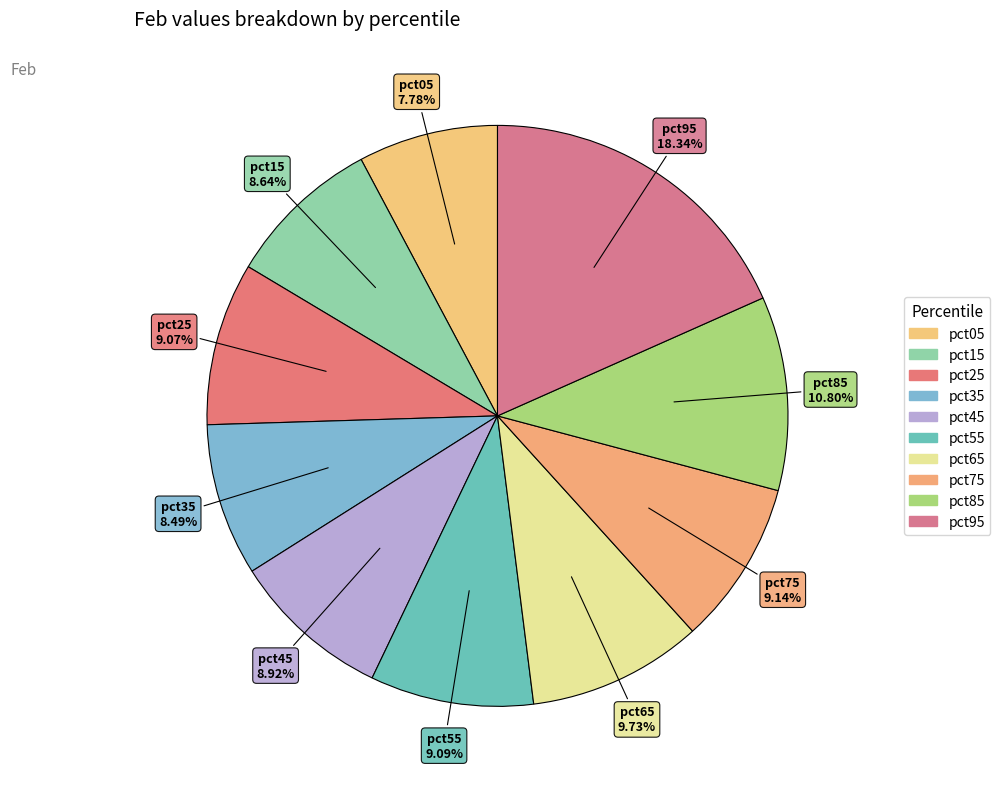

What percentage is the pct25 slice, to the nearest percent?

9%